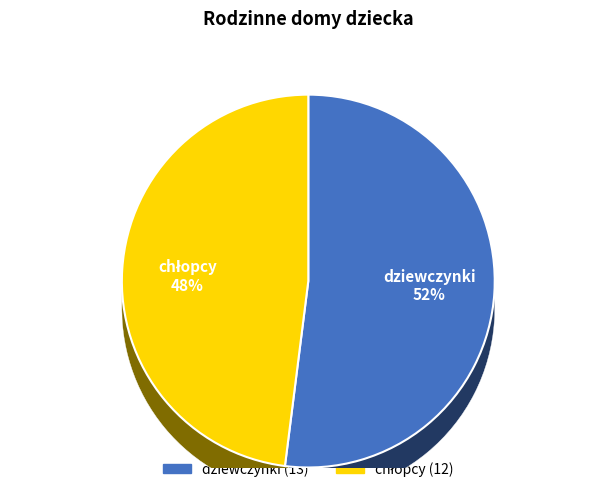

Combined, what portion of the pie is chłopcy and dziewczynki?

100.0%